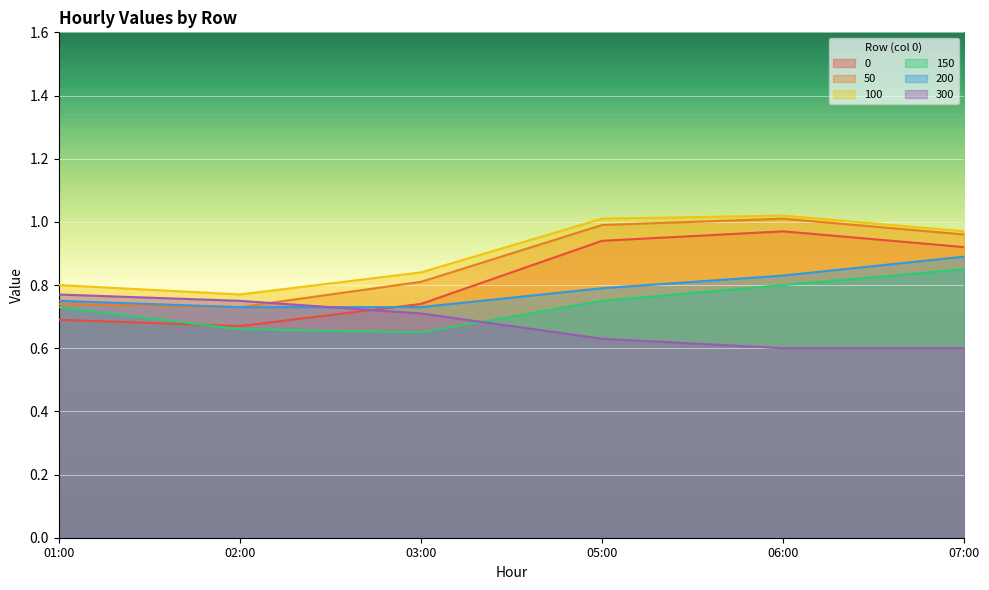

True or false: 300 has more than 0 points higher than both neighbors.

False